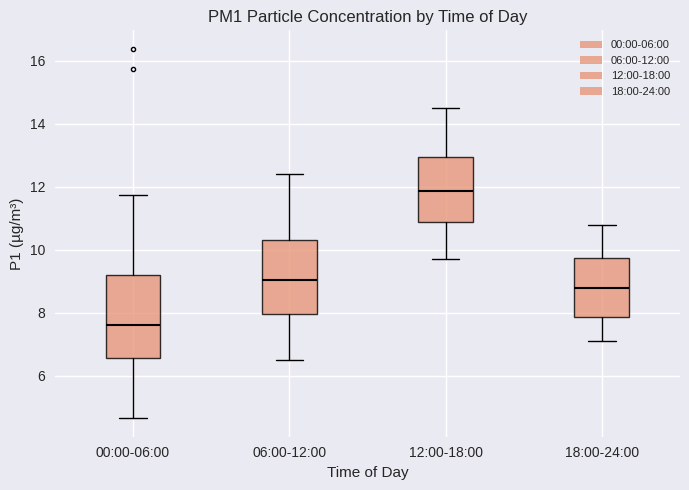

Where does the median line of the box for 06:00-12:00 sit on the y-axis? The values are not printed on the chart, so give them approximately, as read against the axis.

9.0